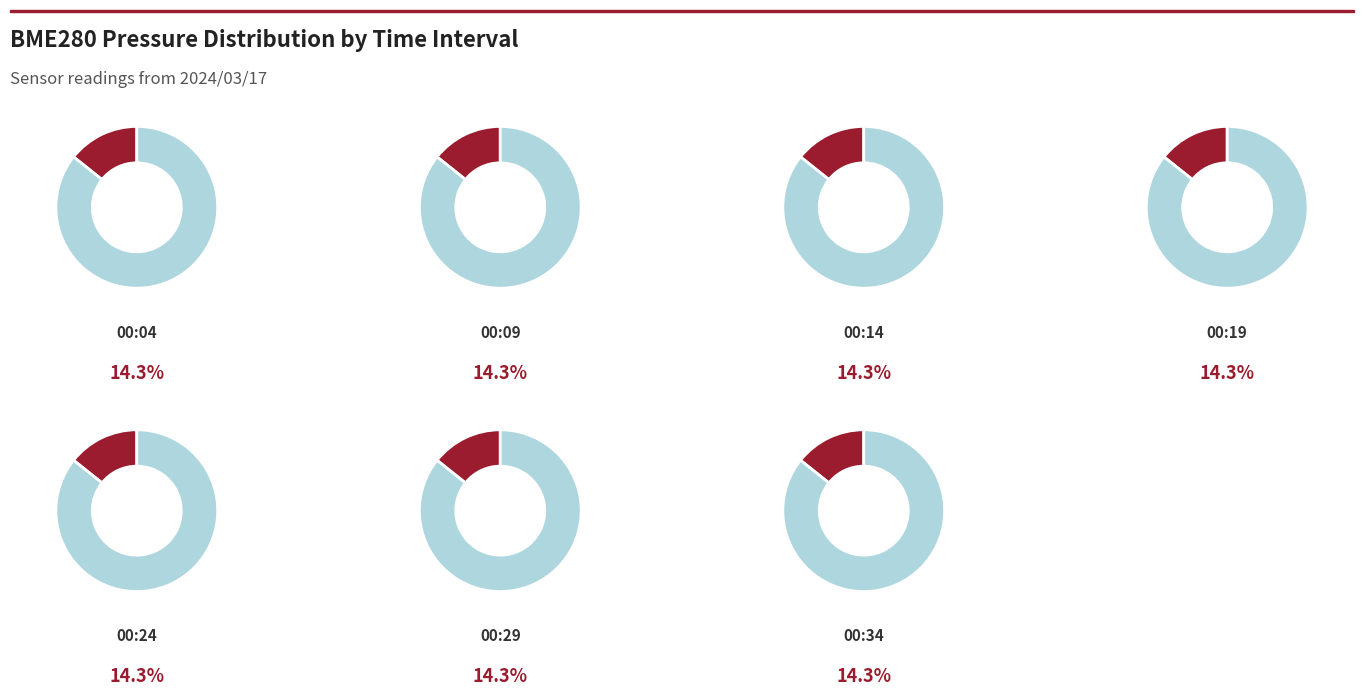

Which slice is the smallest?

00:14